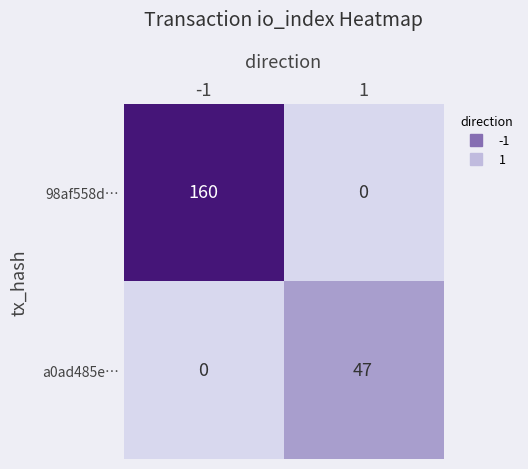

The 98af558d… series shows 160 at -1. True or false?

True